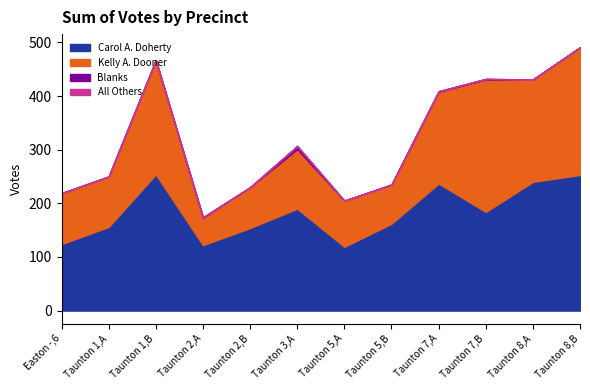

What is the minimum value for Carol A. Doherty?

119